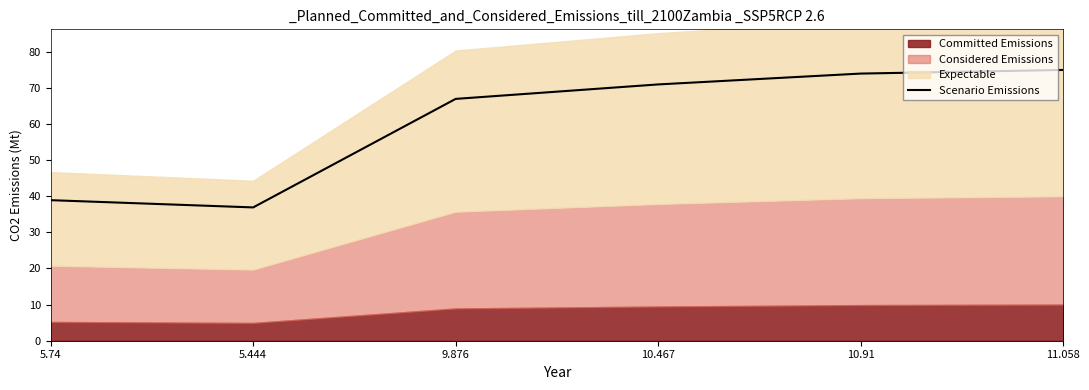

List the labels in order of value, smallest first.

5.444, 5.74, 9.876, 10.467, 10.91, 11.058